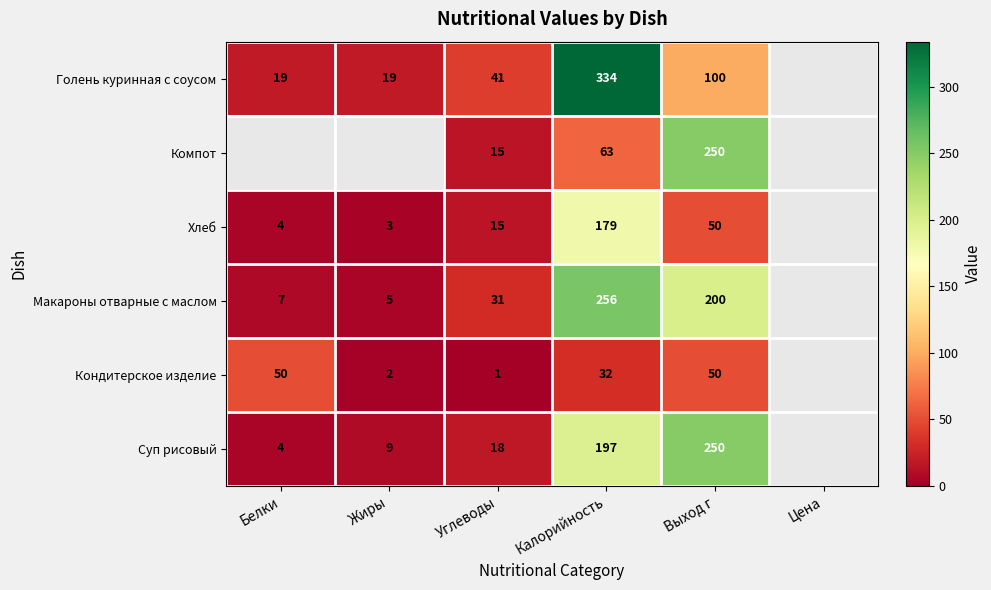

At which category is the sum across all series the highest?

Калорийность